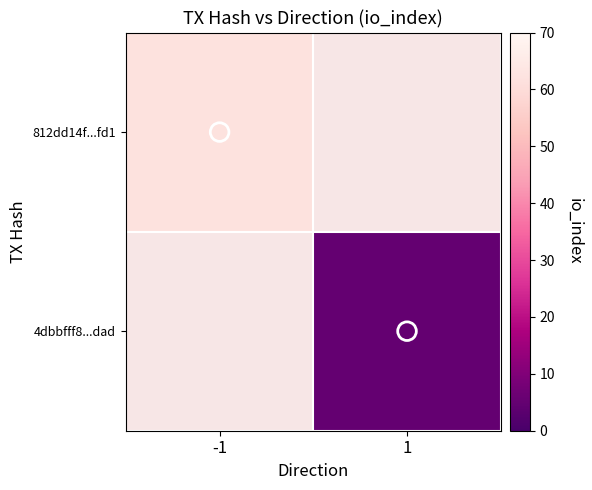

Between -1 and 1, which is larger?

1